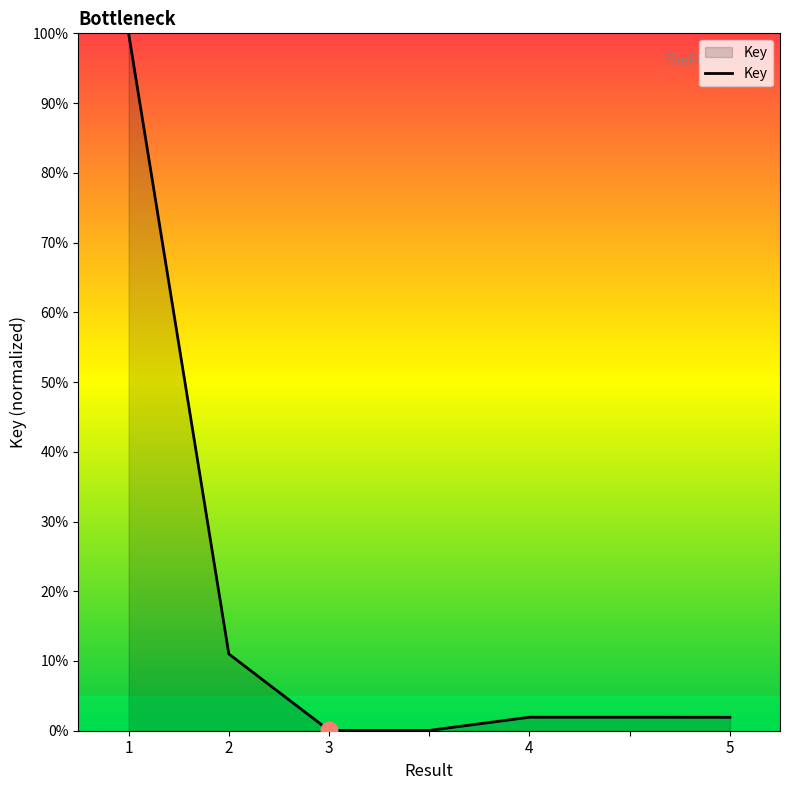

What is the average value?

16.7